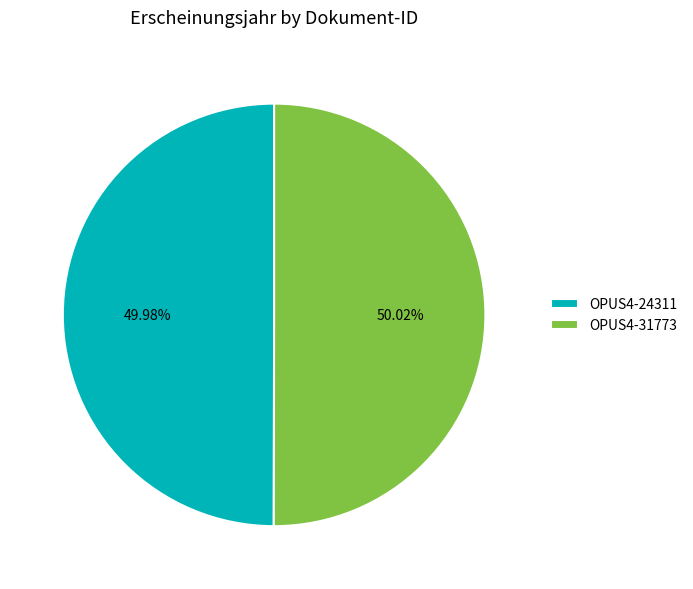

What is the total percentage of OPUS4-24311 and OPUS4-31773?

100.0%